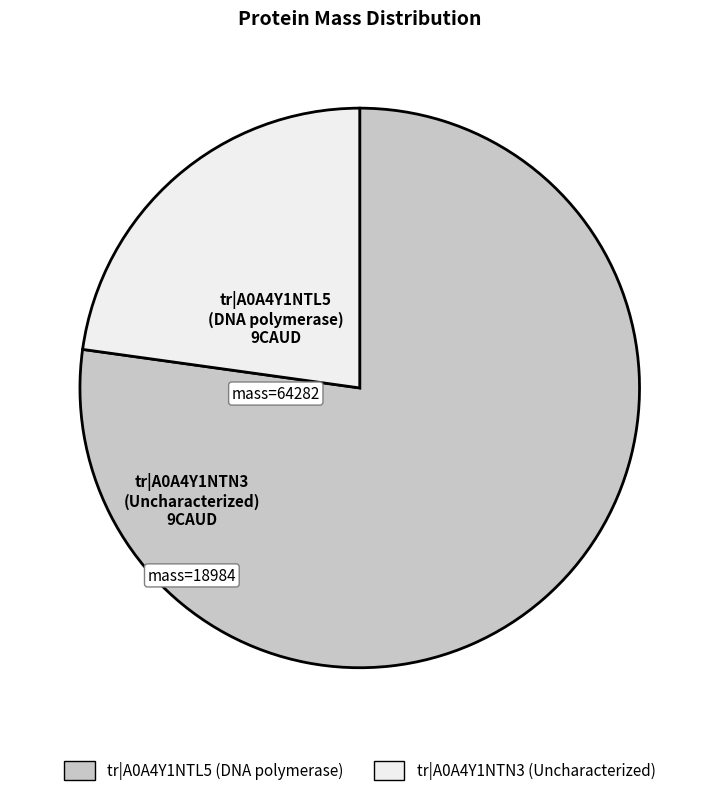

How many slices are in this pie chart?

2